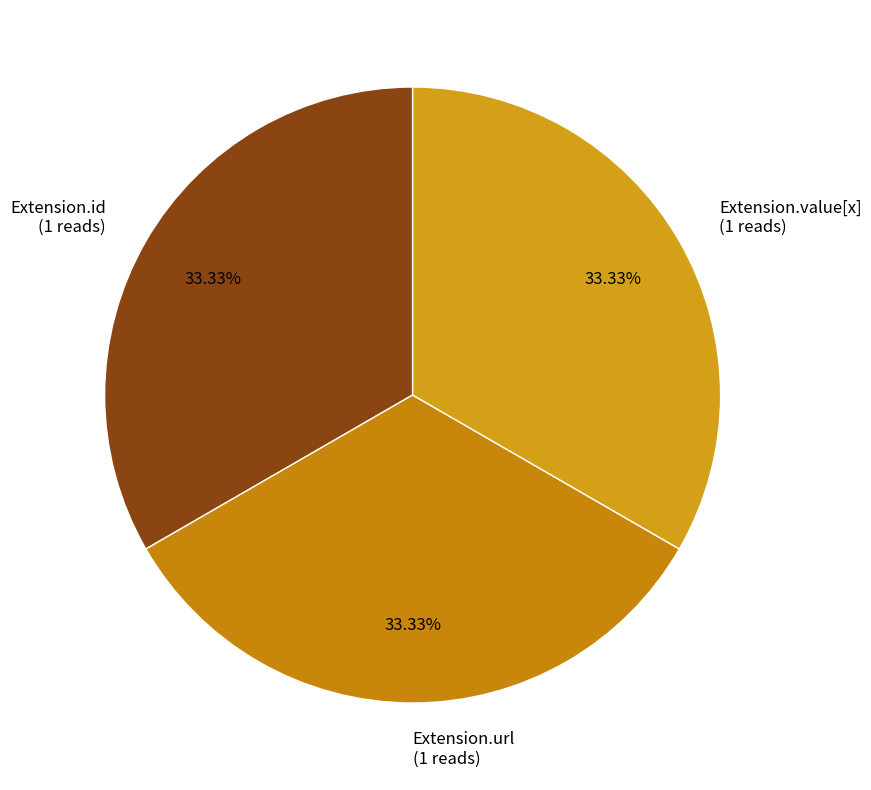

Approximately how many times larger is the value at Extension.value[x] (1 reads) compared to Extension.id (1 reads)?

1.0